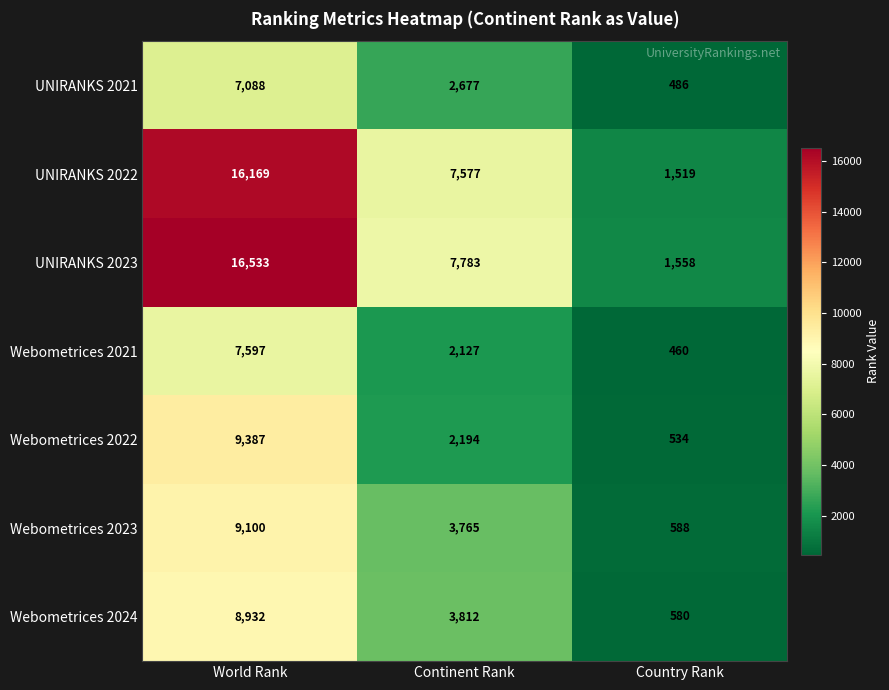

How many categories are shown in the chart?

3